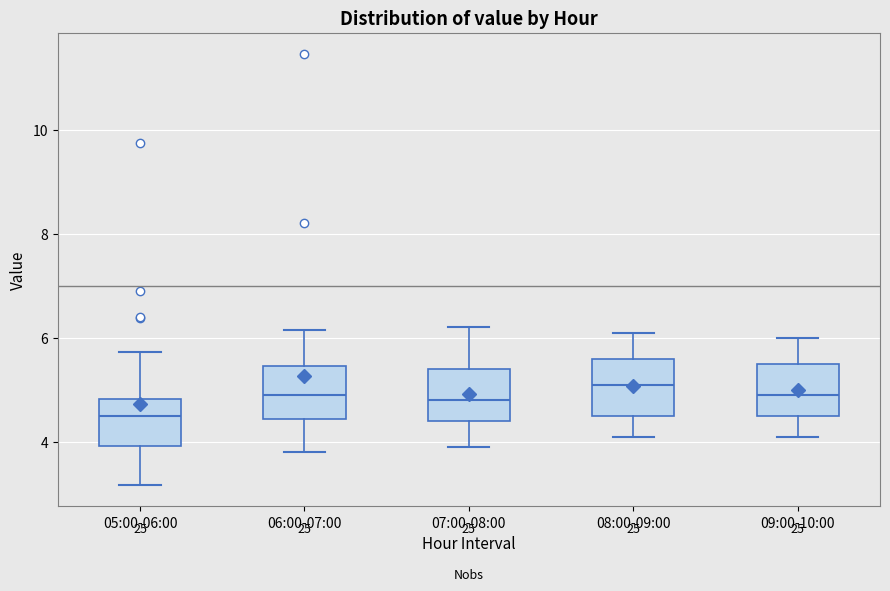

Which box has the lowest median line?

05:00-06:00